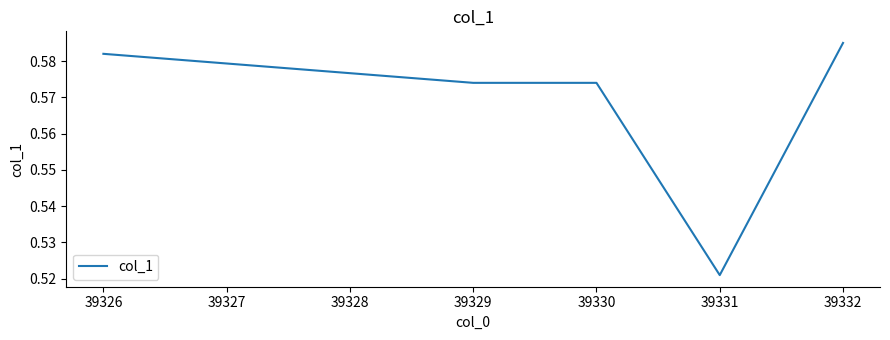

True or false: the data shows 0.8 at 39329.

False